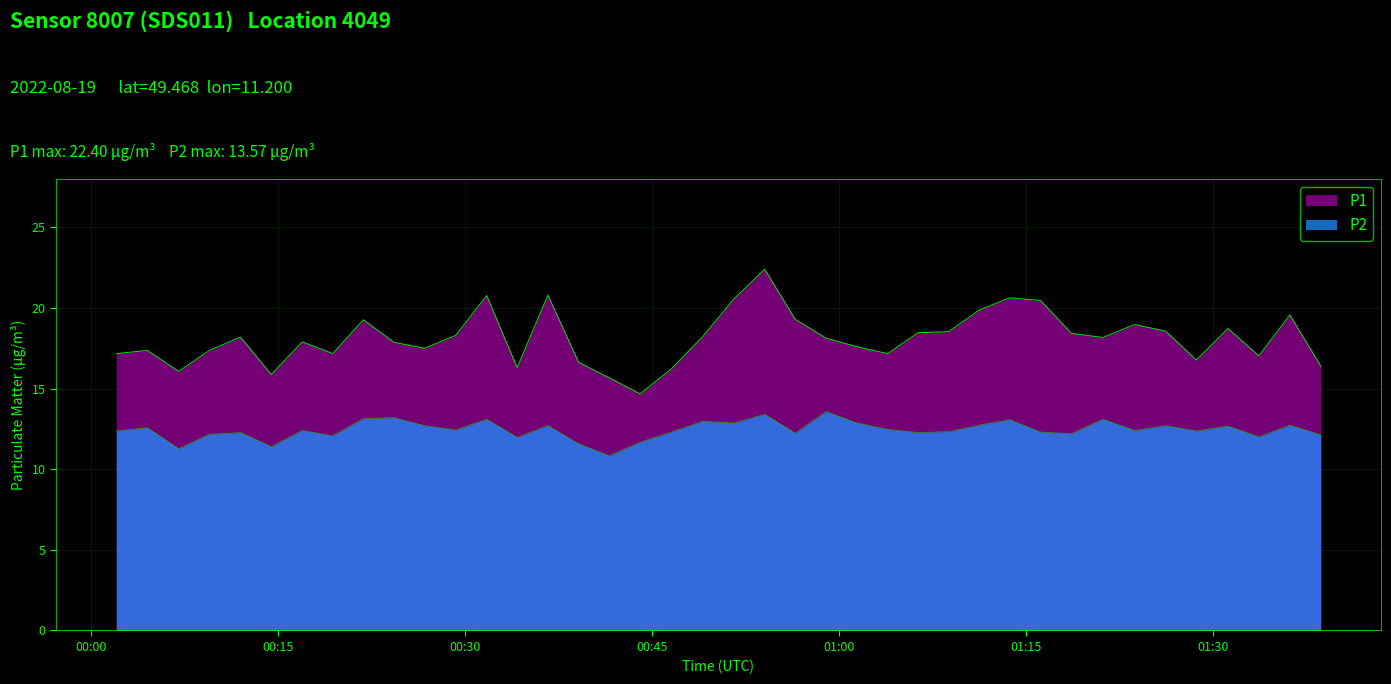

Does the chart display data point markers on the line(s)?

No